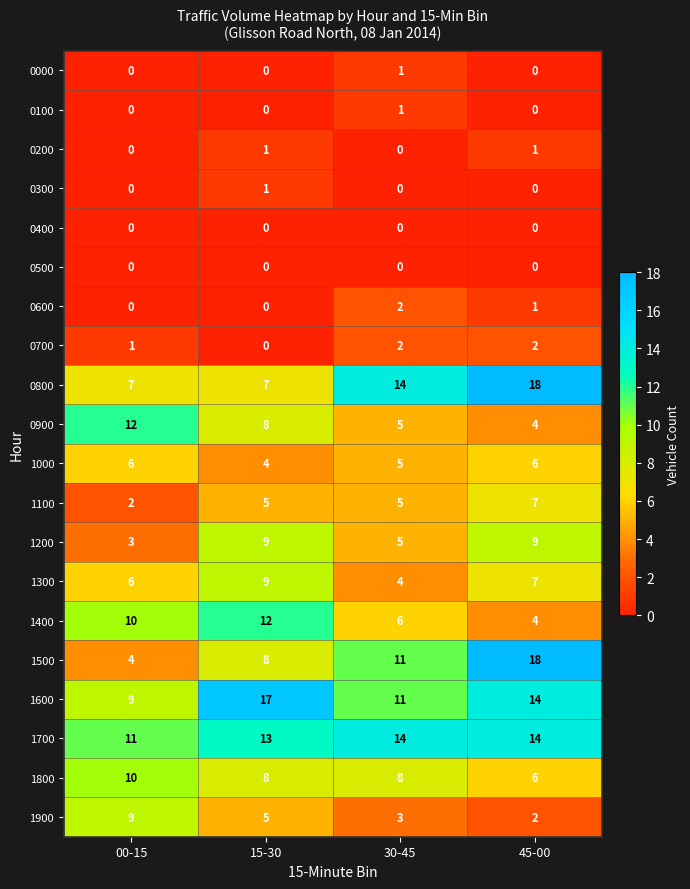

What is the average value of the 1500 series?

10